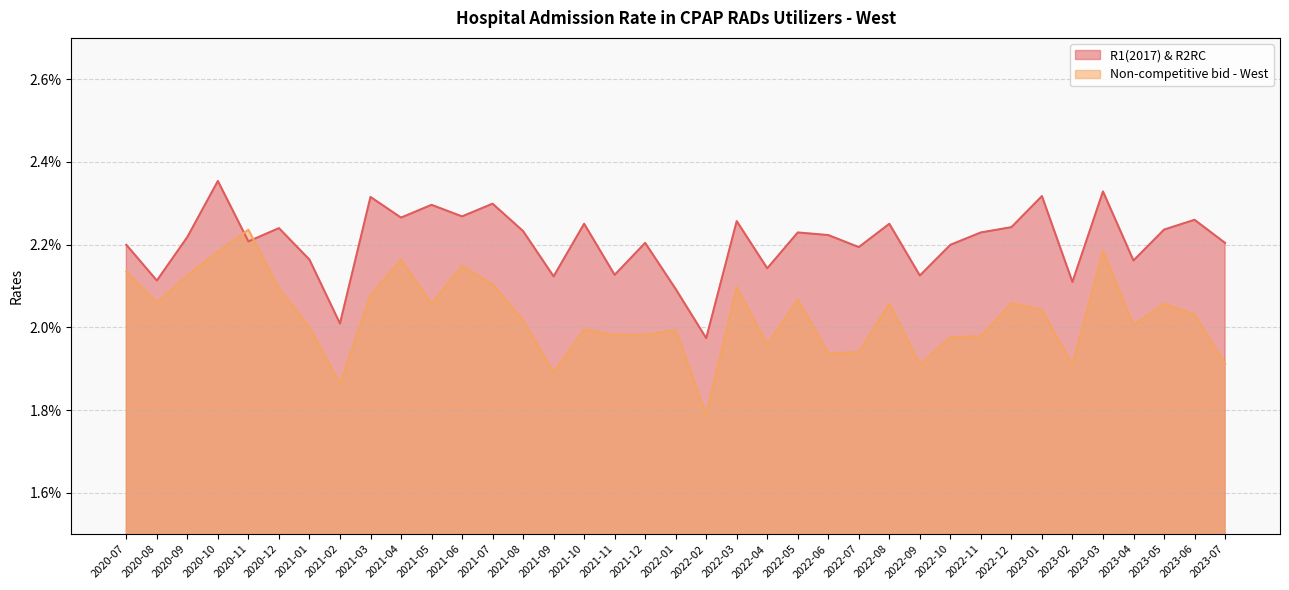

At which label is R1(2017) & R2RC closest to 0?

2022-02